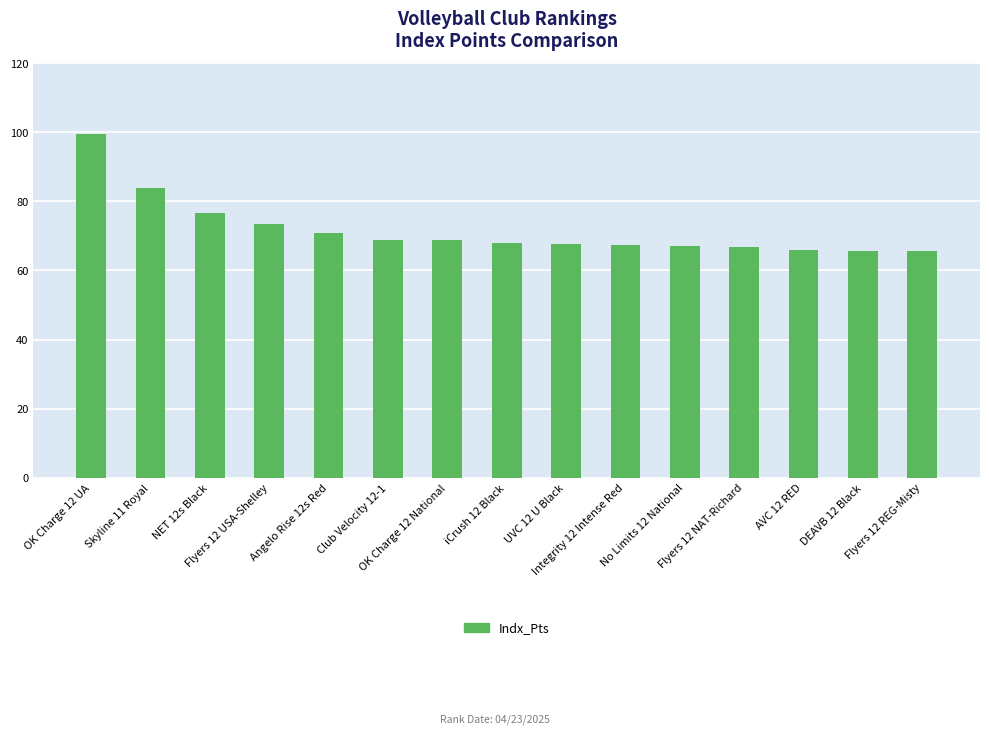

Is it true that the value at NET 12s Black is 76.7?

True